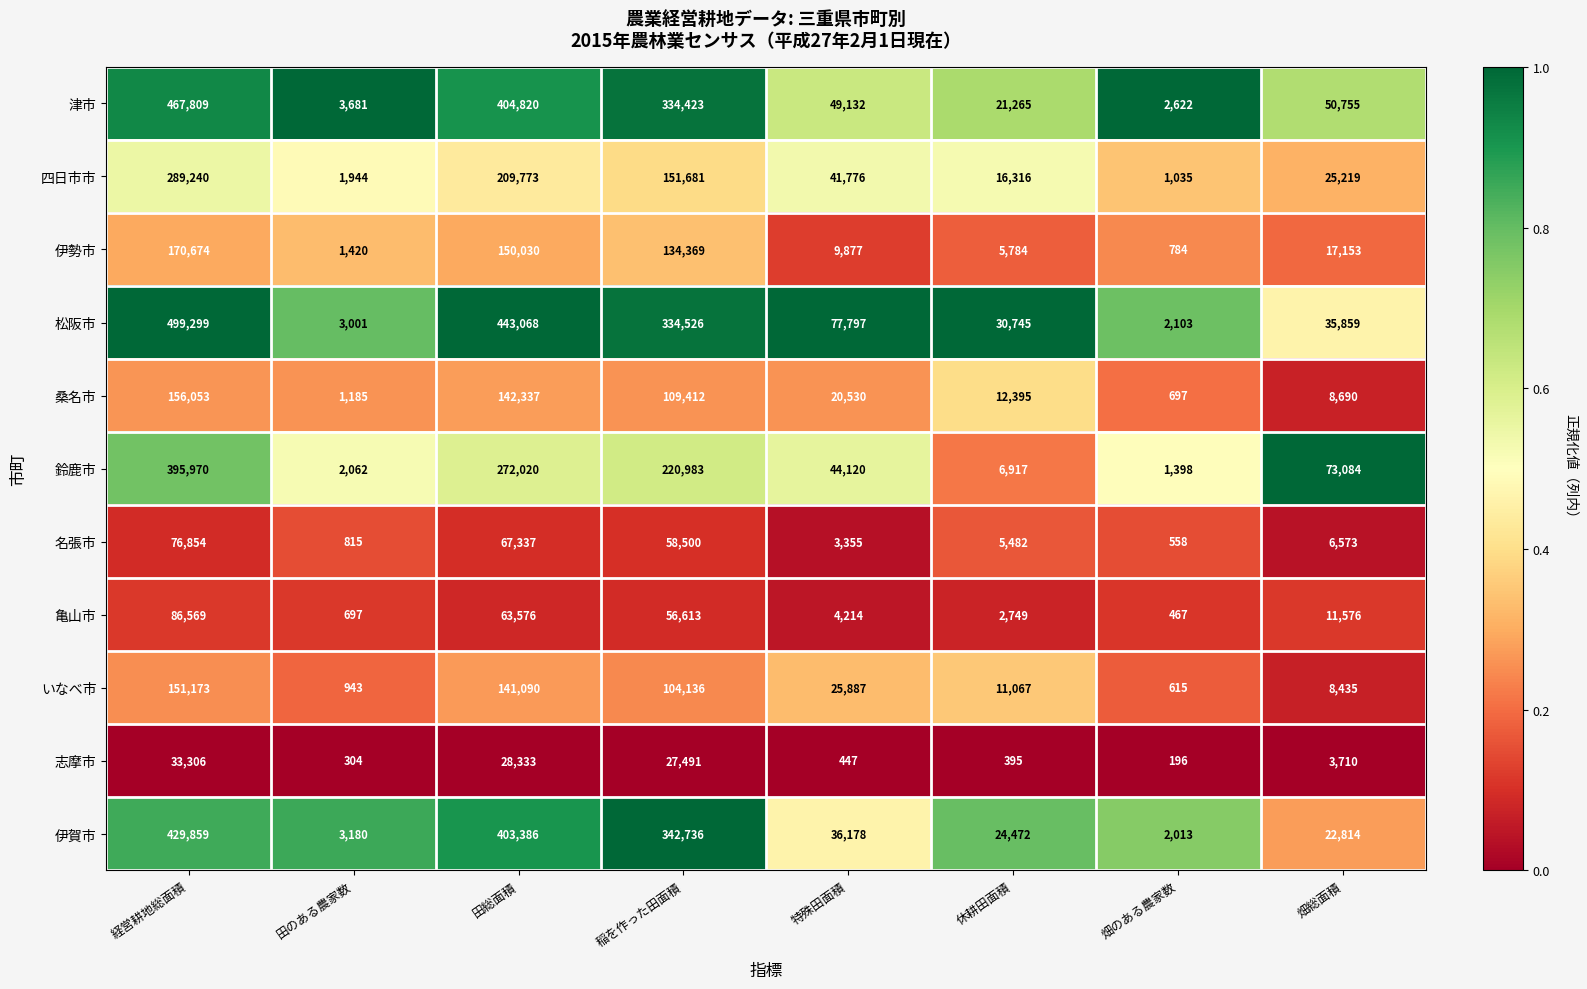

What is the total value across all series at 休耕田面積?

137587